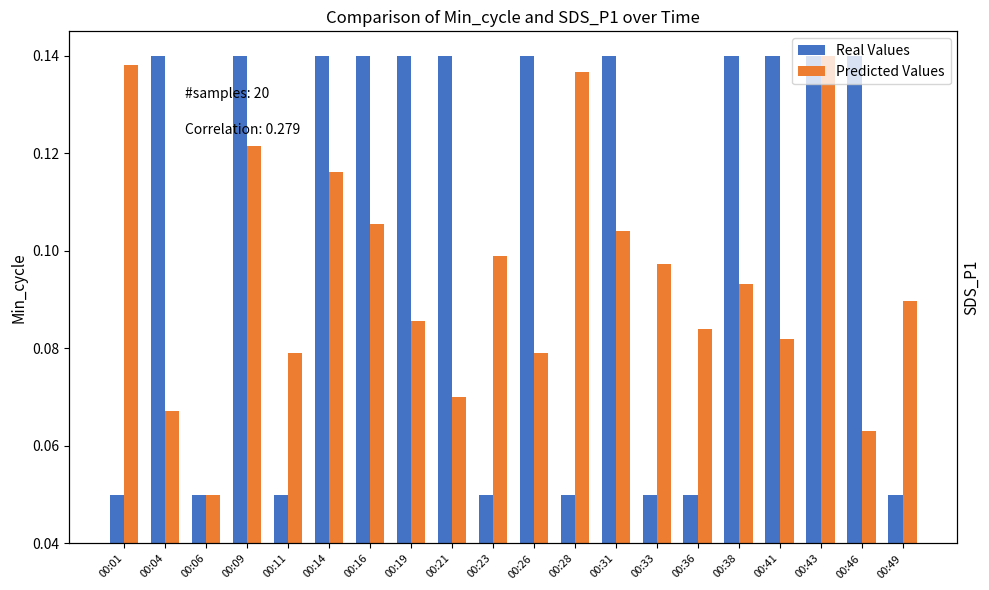

Rank the series by their maximum value, from highest to lowest.

Real Values, Predicted Values